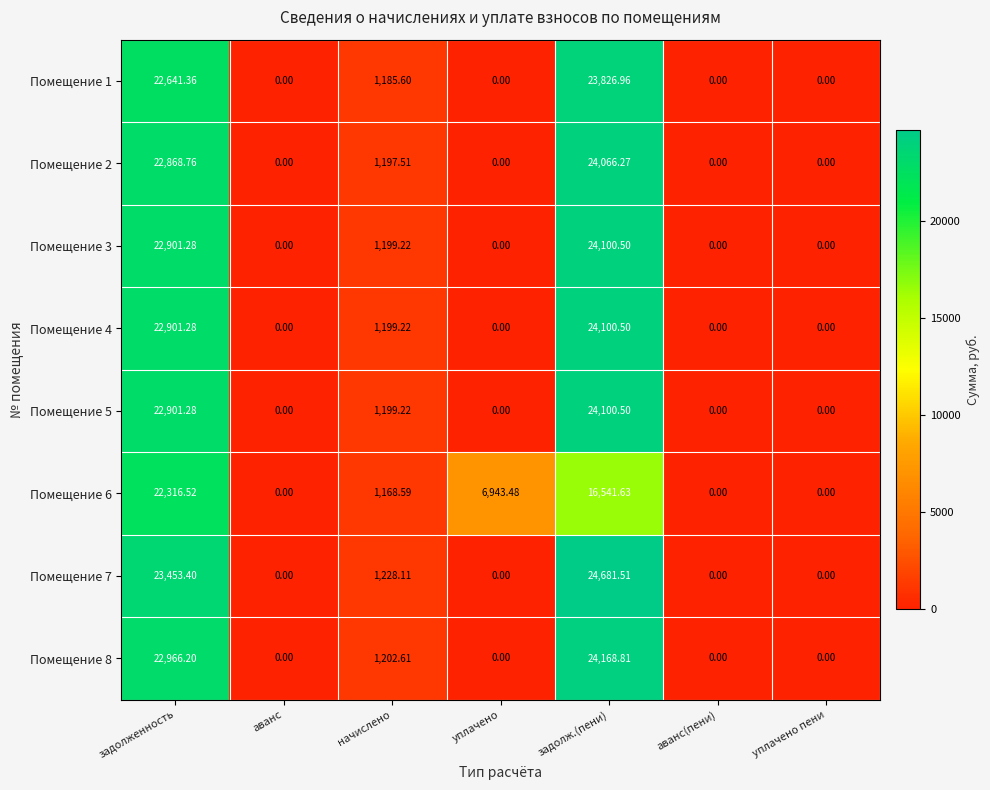

How many positive values does the Помещение 4 series have?

3